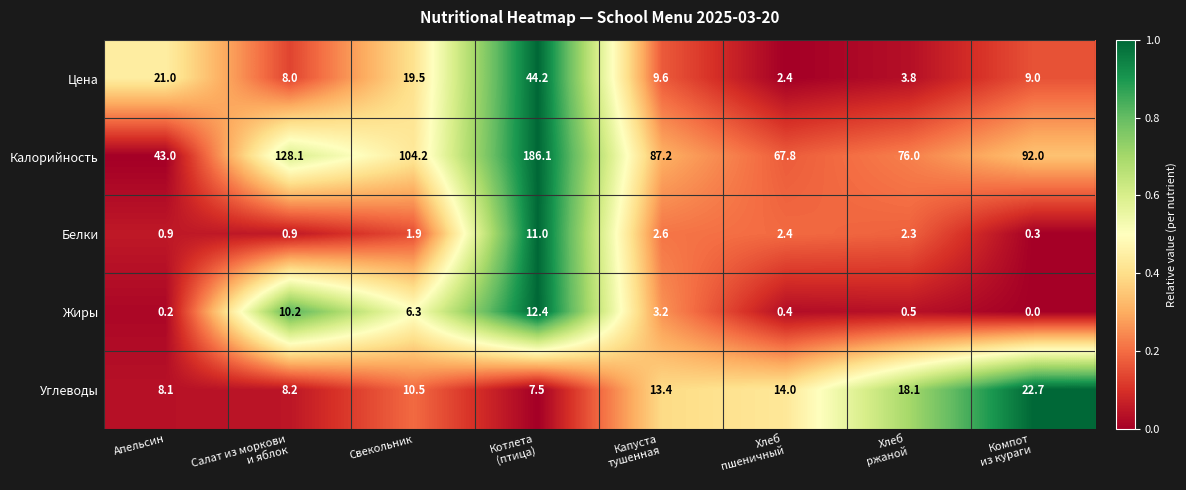

Count the number of data series in this chart.

5